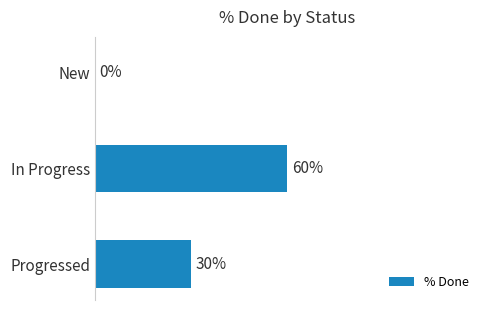

Which label corresponds to the largest value in the chart?

In Progress